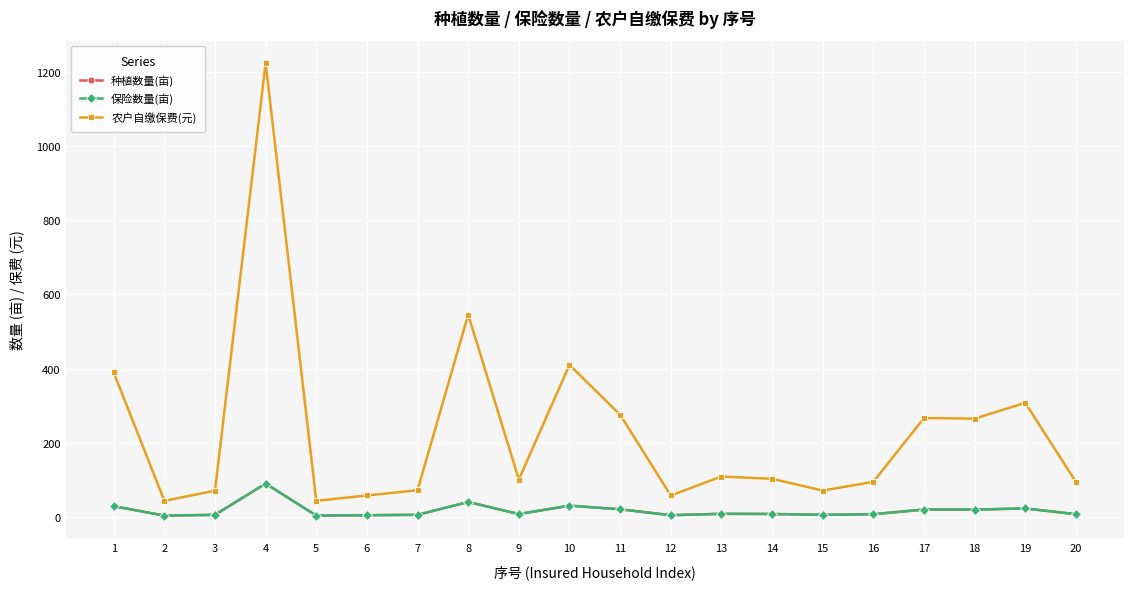

Between 19 and 3, which is larger?

19